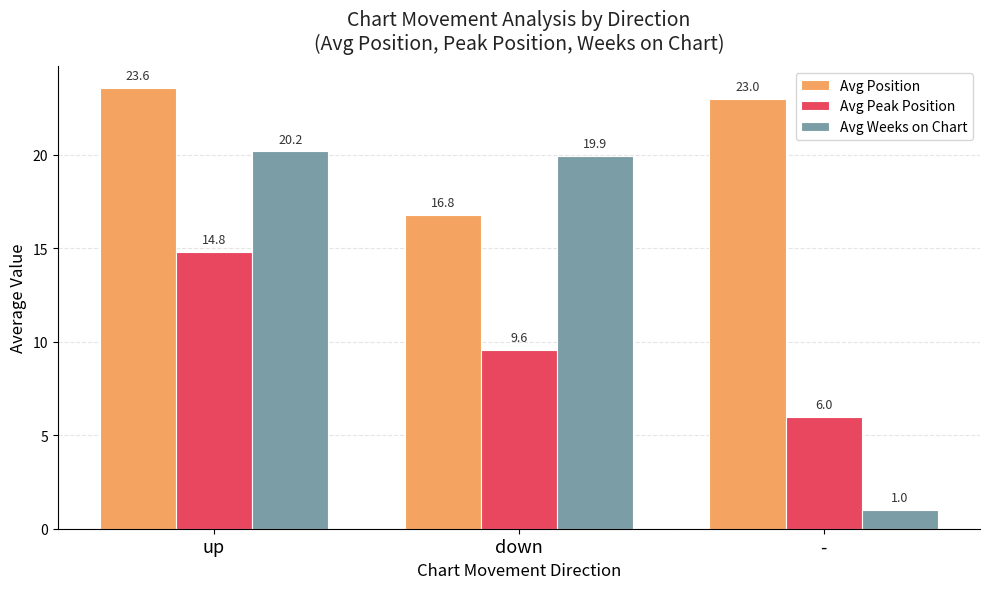

What is the difference between the highest and lowest values at -?

22.0